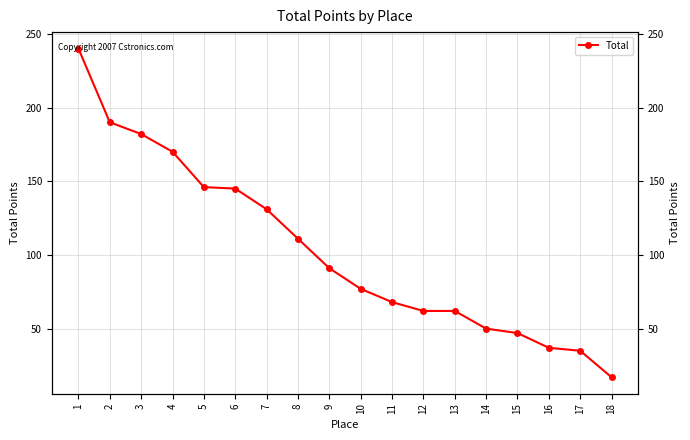

Reading left to right, list all the values displayed in this chart.

1=240	2=190	3=182	4=170	5=146	6=145	7=131	8=111	9=91	10=77	11=68	12=62	13=62	14=50	15=47	16=37	17=35	18=17